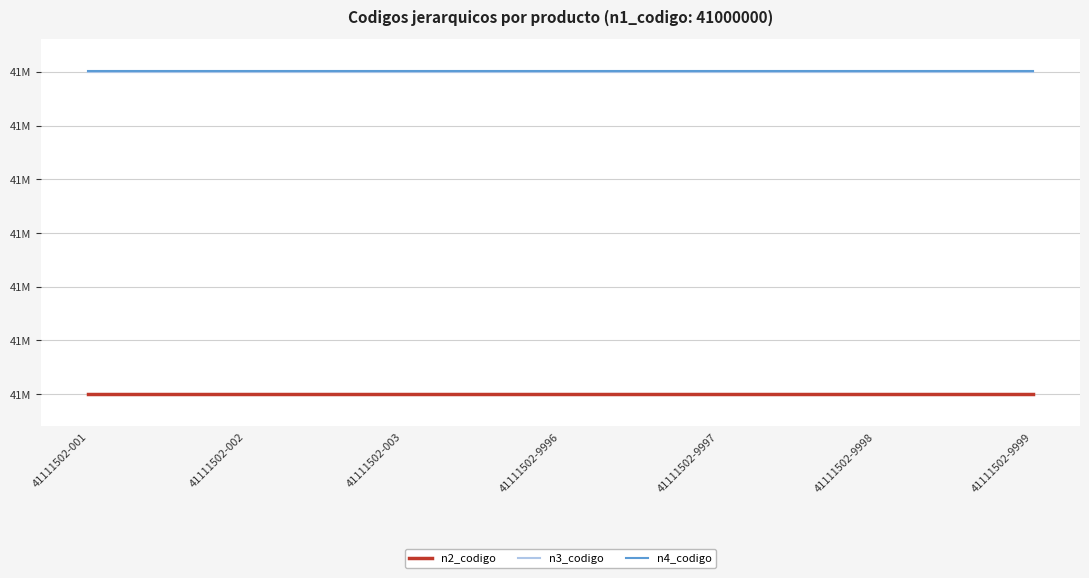

Reading left to right, extract all data points from this chart.

n2_codigo: 41111502-001=41110000	41111502-002=41110000	41111502-003=41110000	41111502-9996=41110000	41111502-9997=41110000	41111502-9998=41110000	41111502-9999=41110000
n3_codigo: 41111502-001=41111500	41111502-002=41111500	41111502-003=41111500	41111502-9996=41111500	41111502-9997=41111500	41111502-9998=41111500	41111502-9999=41111500
n4_codigo: 41111502-001=41111502	41111502-002=41111502	41111502-003=41111502	41111502-9996=41111502	41111502-9997=41111502	41111502-9998=41111502	41111502-9999=41111502